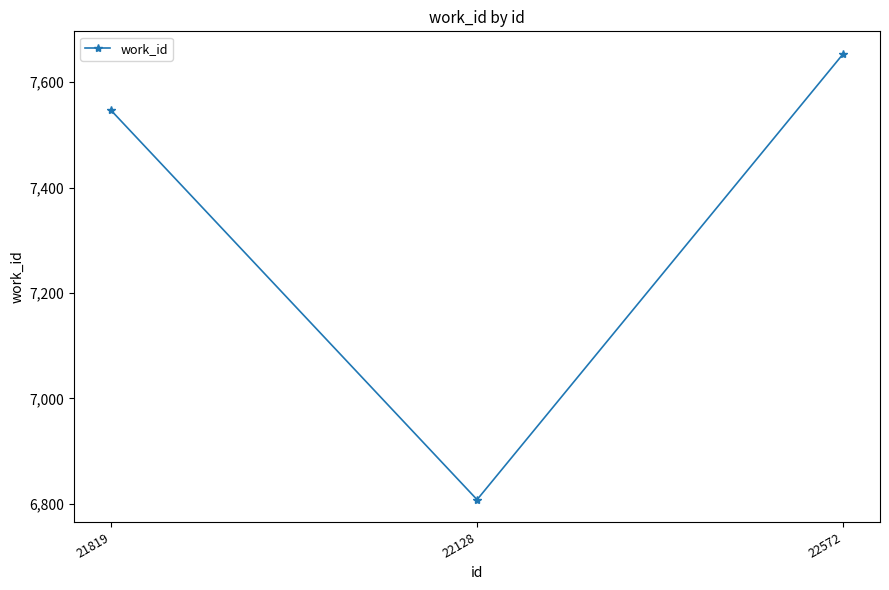

What is the change in value from 21819 to 22128?

-739